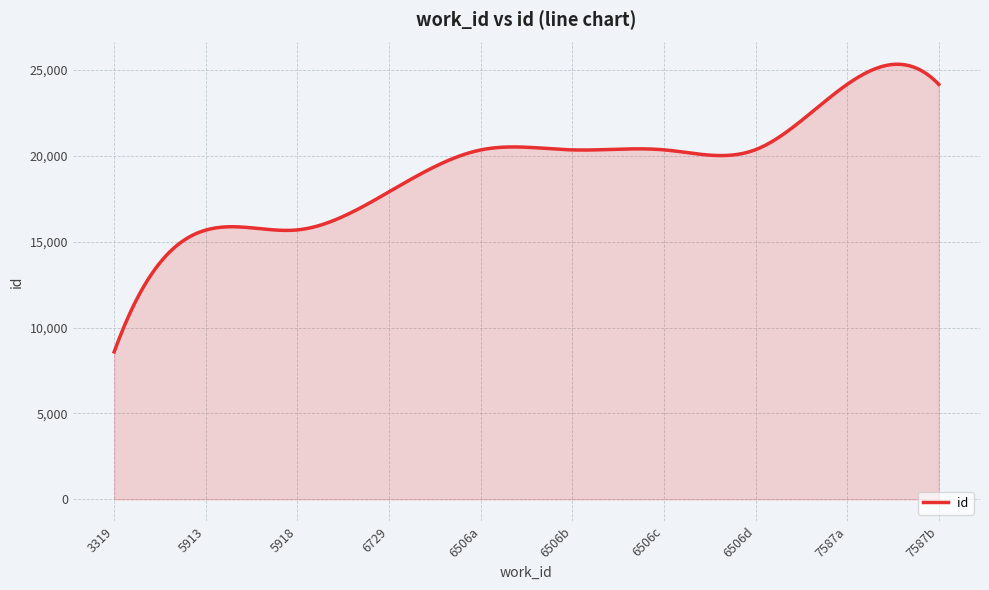

What is the minimum value shown in the chart?

8586.0